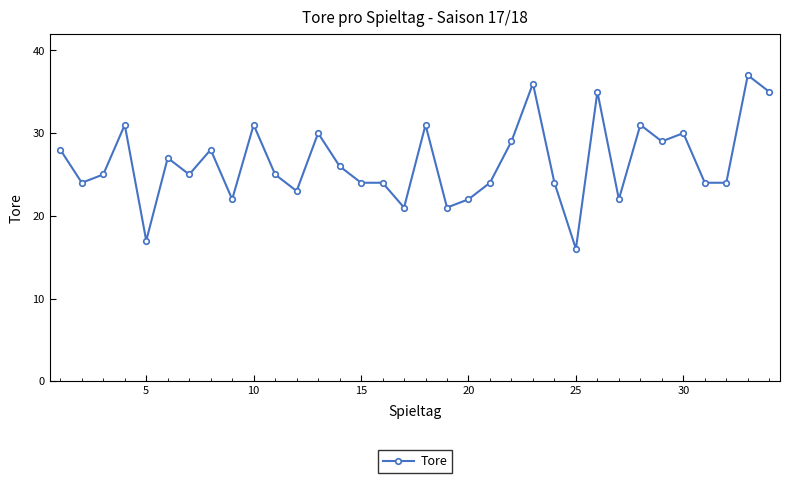

What is the maximum value shown in the chart?

37